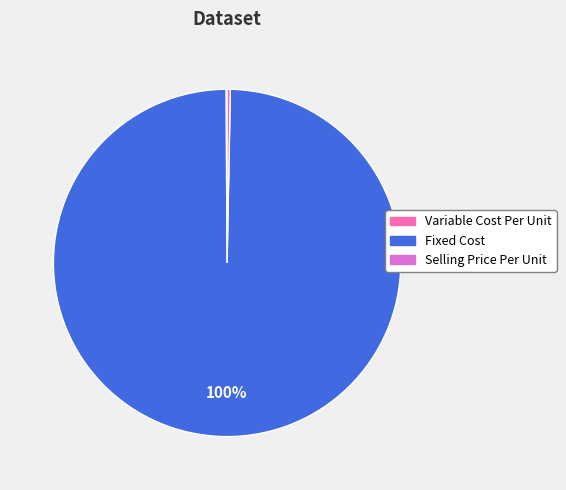

What percentage is the Fixed Cost slice, to the nearest percent?

100%